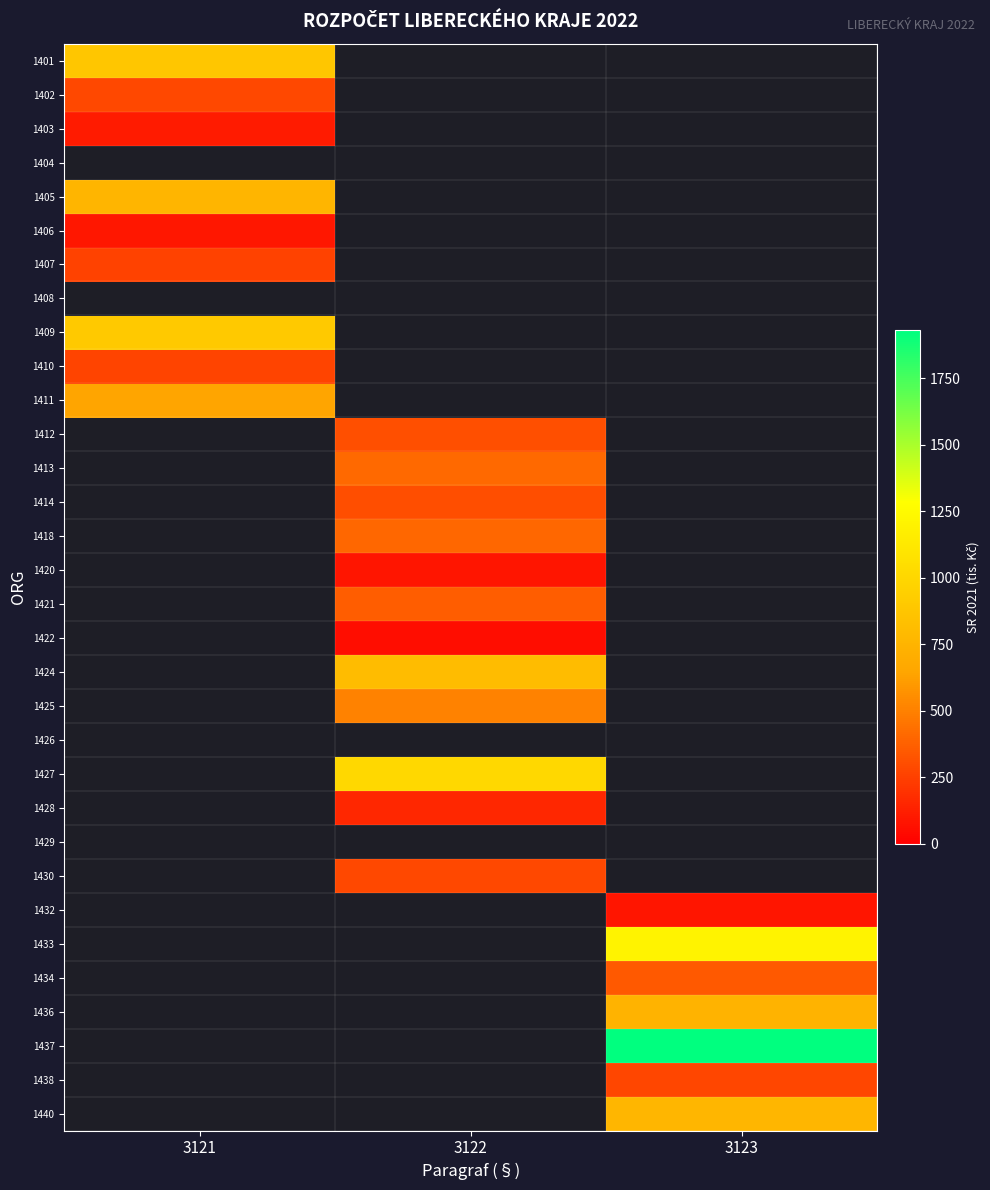

Count the number of categories in the chart.

3